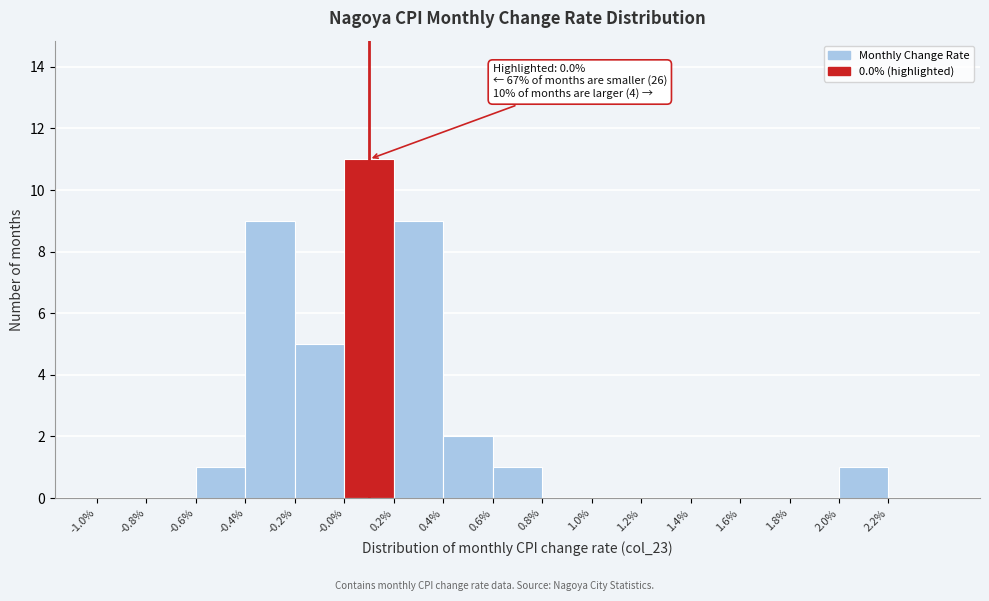

Over which range of the x-axis is the bar tallest?

0.0 to 0.2